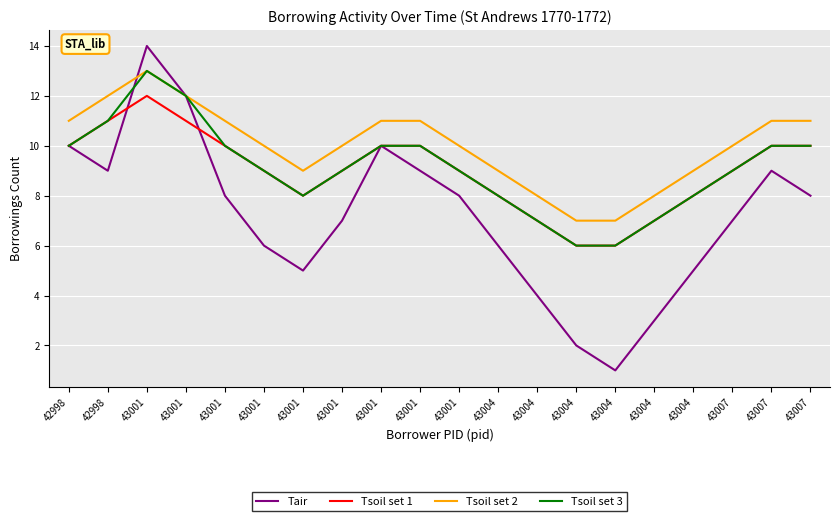

What is the difference between the second highest and minimum values in the Tsoil set 2 series?

5